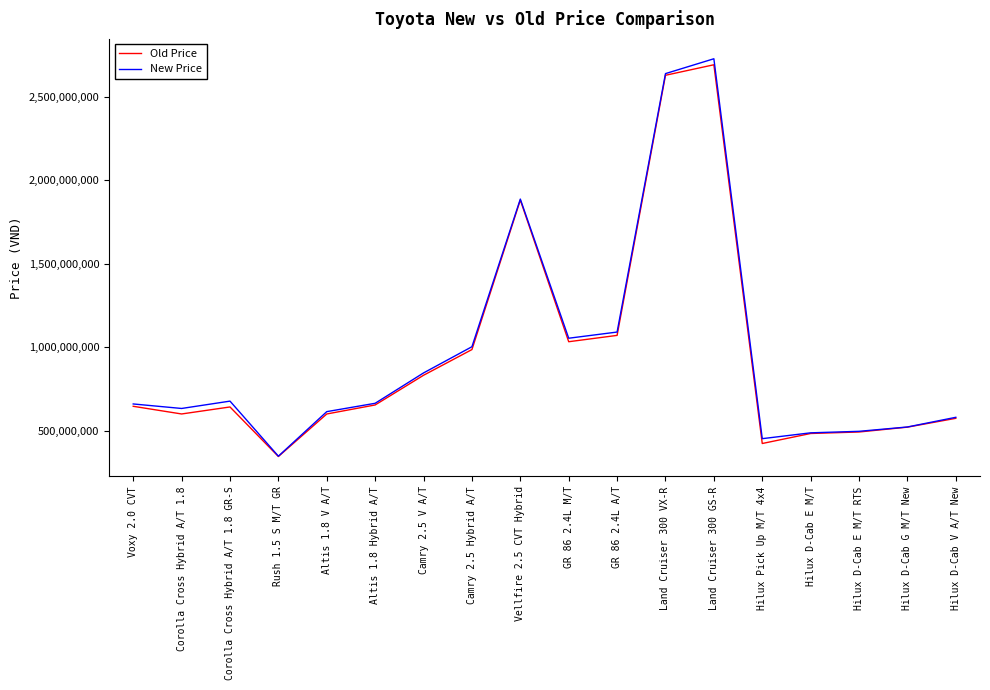

The Old Price series shows 2693000000 at Land Cruiser 300 GS-R. True or false?

True